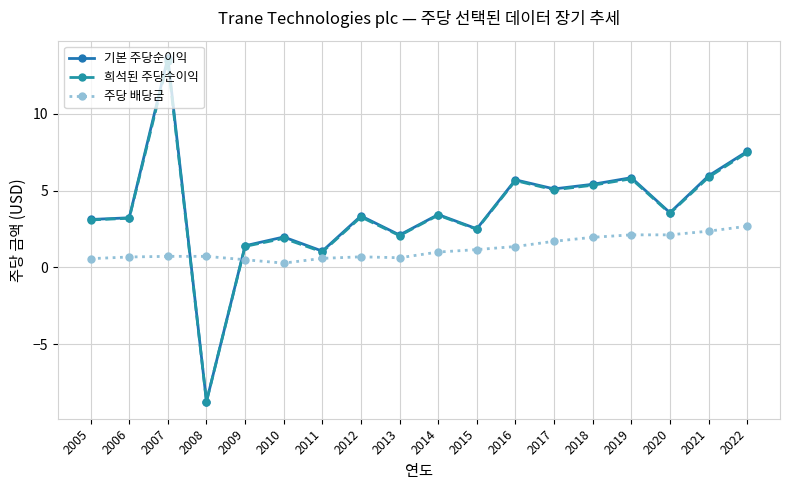

True or false: 기본 주당순이익 has more than 2 points higher than both neighbors.

True